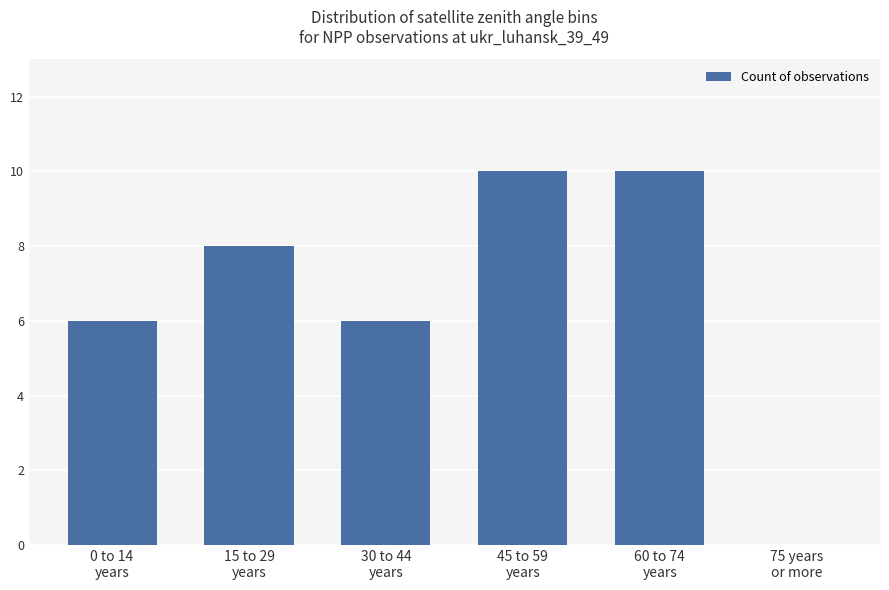

What is the maximum value shown in the chart?

10